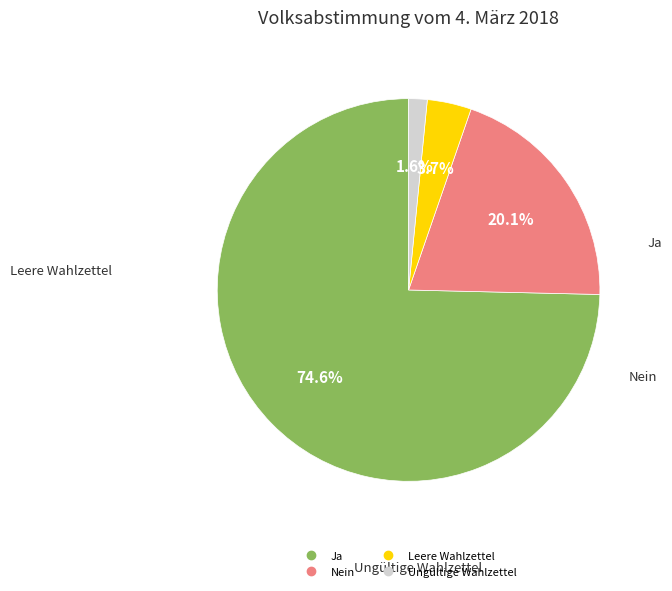

What percentage is NOT represented by Nein?

79.9%